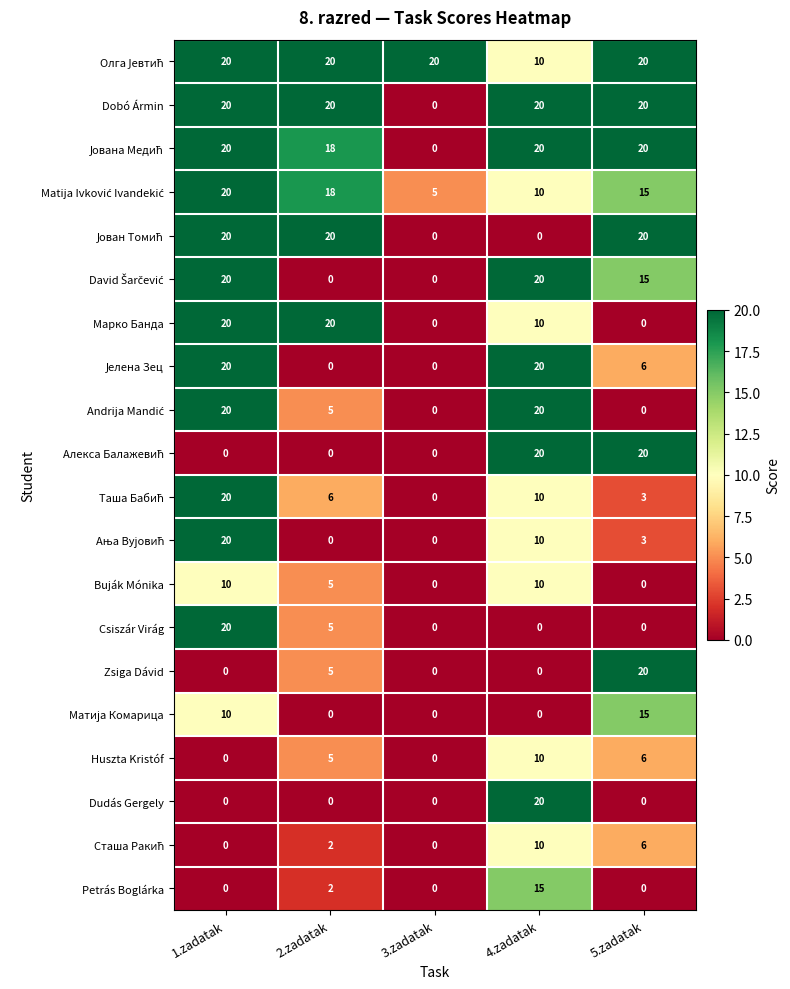

At which label is Csiszár Virág closest to 10?

2.zadatak